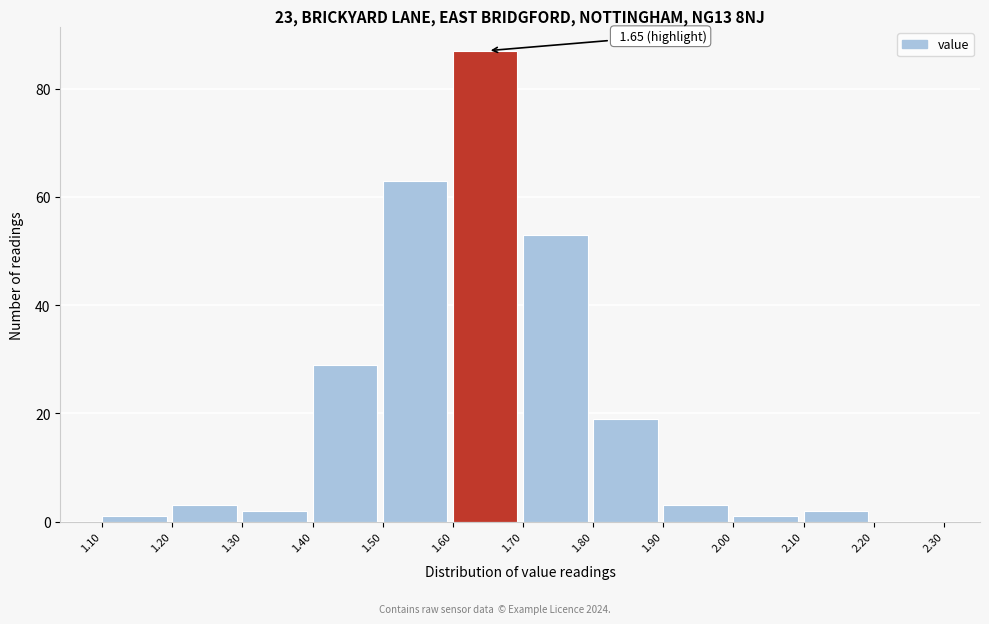

Over which range of the x-axis is the bar tallest?

1.60 to 1.70